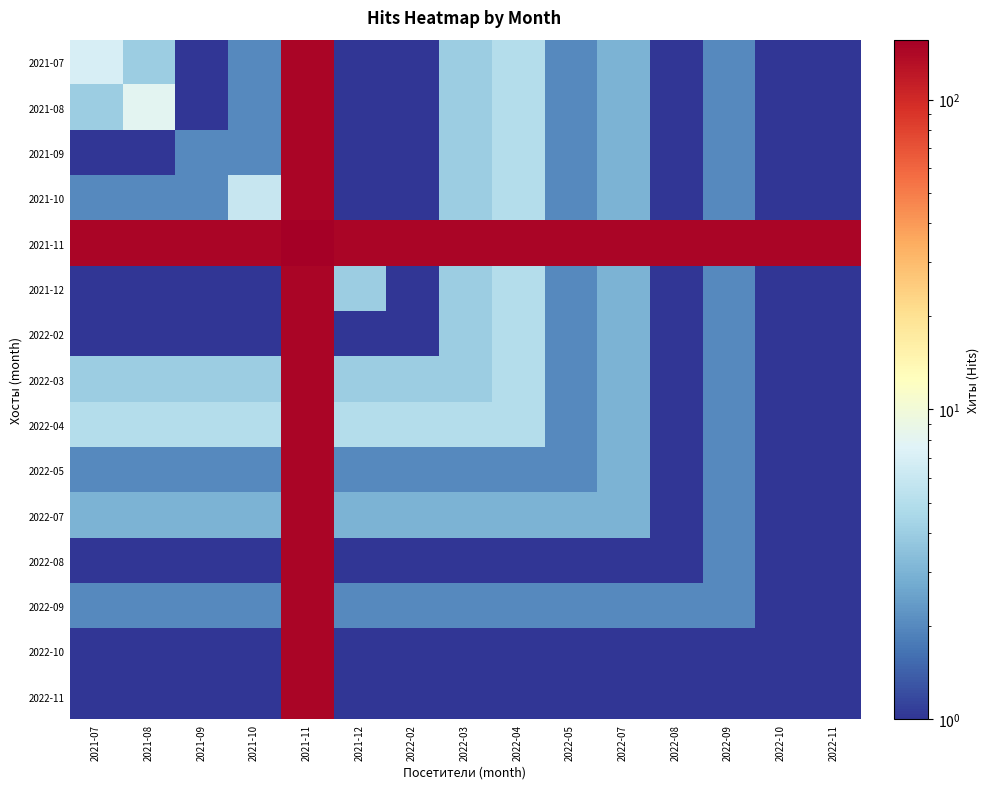

Reading left to right, list all the values displayed in this chart.

2021-07: 2021-07=7	2021-08=4	2021-09=1	2021-10=2	2021-11=146	2021-12=1	2022-02=1	2022-03=4	2022-04=5	2022-05=2	2022-07=3	2022-08=1	2022-09=2	2022-10=1	2022-11=1
2021-08: 2021-07=4	2021-08=8	2021-09=1	2021-10=2	2021-11=146	2021-12=1	2022-02=1	2022-03=4	2022-04=5	2022-05=2	2022-07=3	2022-08=1	2022-09=2	2022-10=1	2022-11=1
2021-09: 2021-07=1	2021-08=1	2021-09=2	2021-10=2	2021-11=146	2021-12=1	2022-02=1	2022-03=4	2022-04=5	2022-05=2	2022-07=3	2022-08=1	2022-09=2	2022-10=1	2022-11=1
2021-10: 2021-07=2	2021-08=2	2021-09=2	2021-10=6	2021-11=146	2021-12=1	2022-02=1	2022-03=4	2022-04=5	2022-05=2	2022-07=3	2022-08=1	2022-09=2	2022-10=1	2022-11=1
2021-11: 2021-07=146	2021-08=146	2021-09=146	2021-10=146	2021-11=156	2021-12=146	2022-02=146	2022-03=146	2022-04=146	2022-05=146	2022-07=146	2022-08=146	2022-09=146	2022-10=146	2022-11=146
2021-12: 2021-07=1	2021-08=1	2021-09=1	2021-10=1	2021-11=146	2021-12=4	2022-02=1	2022-03=4	2022-04=5	2022-05=2	2022-07=3	2022-08=1	2022-09=2	2022-10=1	2022-11=1
2022-02: 2021-07=1	2021-08=1	2021-09=1	2021-10=1	2021-11=146	2021-12=1	2022-02=1	2022-03=4	2022-04=5	2022-05=2	2022-07=3	2022-08=1	2022-09=2	2022-10=1	2022-11=1
2022-03: 2021-07=4	2021-08=4	2021-09=4	2021-10=4	2021-11=146	2021-12=4	2022-02=4	2022-03=4	2022-04=5	2022-05=2	2022-07=3	2022-08=1	2022-09=2	2022-10=1	2022-11=1
2022-04: 2021-07=5	2021-08=5	2021-09=5	2021-10=5	2021-11=146	2021-12=5	2022-02=5	2022-03=5	2022-04=5	2022-05=2	2022-07=3	2022-08=1	2022-09=2	2022-10=1	2022-11=1
2022-05: 2021-07=2	2021-08=2	2021-09=2	2021-10=2	2021-11=146	2021-12=2	2022-02=2	2022-03=2	2022-04=2	2022-05=2	2022-07=3	2022-08=1	2022-09=2	2022-10=1	2022-11=1
2022-07: 2021-07=3	2021-08=3	2021-09=3	2021-10=3	2021-11=146	2021-12=3	2022-02=3	2022-03=3	2022-04=3	2022-05=3	2022-07=3	2022-08=1	2022-09=2	2022-10=1	2022-11=1
2022-08: 2021-07=1	2021-08=1	2021-09=1	2021-10=1	2021-11=146	2021-12=1	2022-02=1	2022-03=1	2022-04=1	2022-05=1	2022-07=1	2022-08=1	2022-09=2	2022-10=1	2022-11=1
2022-09: 2021-07=2	2021-08=2	2021-09=2	2021-10=2	2021-11=146	2021-12=2	2022-02=2	2022-03=2	2022-04=2	2022-05=2	2022-07=2	2022-08=2	2022-09=2	2022-10=1	2022-11=1
2022-10: 2021-07=1	2021-08=1	2021-09=1	2021-10=1	2021-11=146	2021-12=1	2022-02=1	2022-03=1	2022-04=1	2022-05=1	2022-07=1	2022-08=1	2022-09=1	2022-10=1	2022-11=1
2022-11: 2021-07=1	2021-08=1	2021-09=1	2021-10=1	2021-11=146	2021-12=1	2022-02=1	2022-03=1	2022-04=1	2022-05=1	2022-07=1	2022-08=1	2022-09=1	2022-10=1	2022-11=1